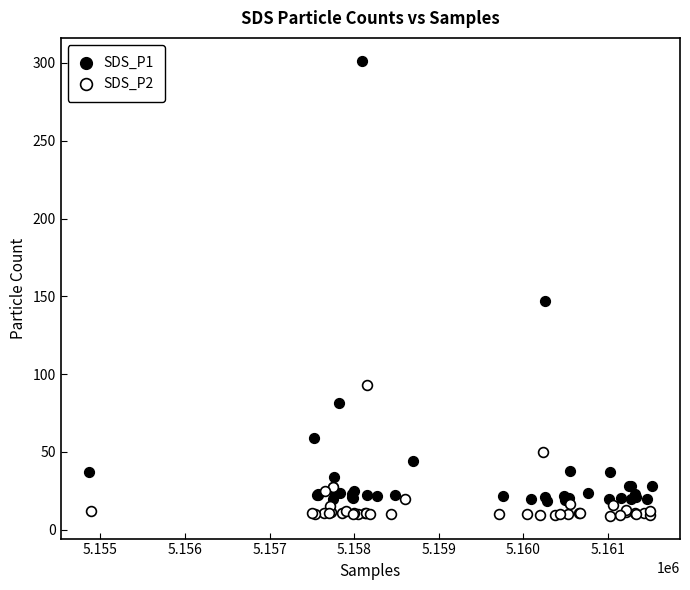

Which series has the largest Y range (max minus min)?

SDS_P1